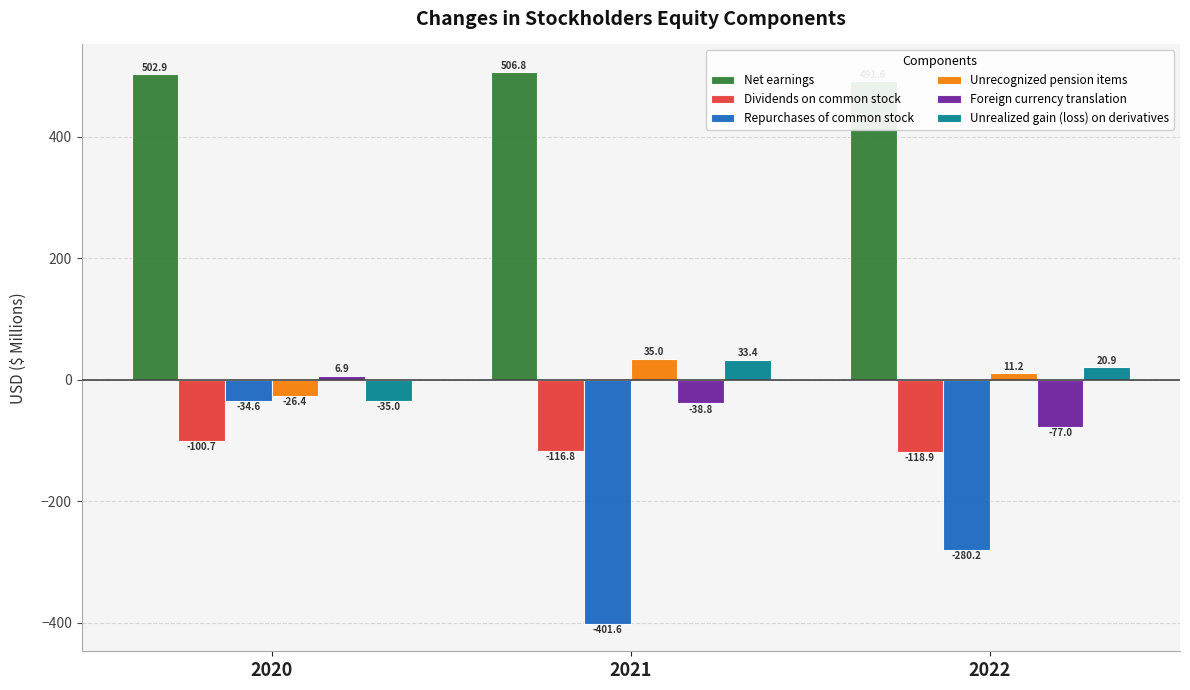

Is it true that Unrecognized pension items equals 35.0 at 2021?

True